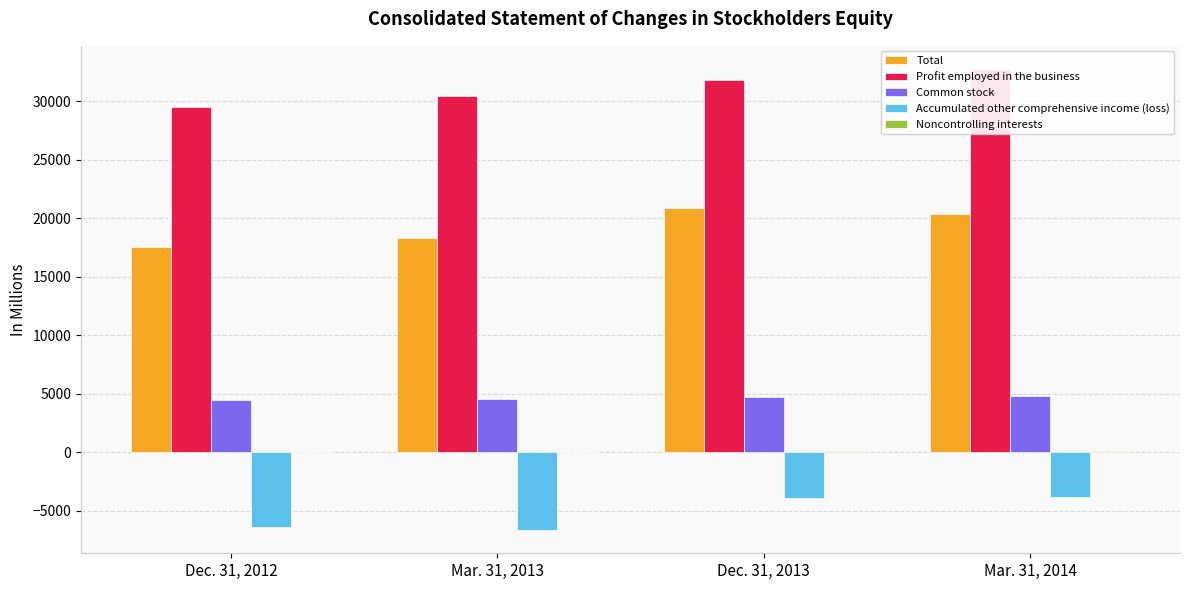

Reading left to right, list all the values displayed in this chart.

Total: 17582	18318	20878	20369
Profit employed in the business: 29558	30438	31854	32775
Common stock: 4481	4510	4709	4773
Accumulated other comprehensive income (loss): -6433	-6669	-3898	-3801
Noncontrolling interests: 50	44	67	64